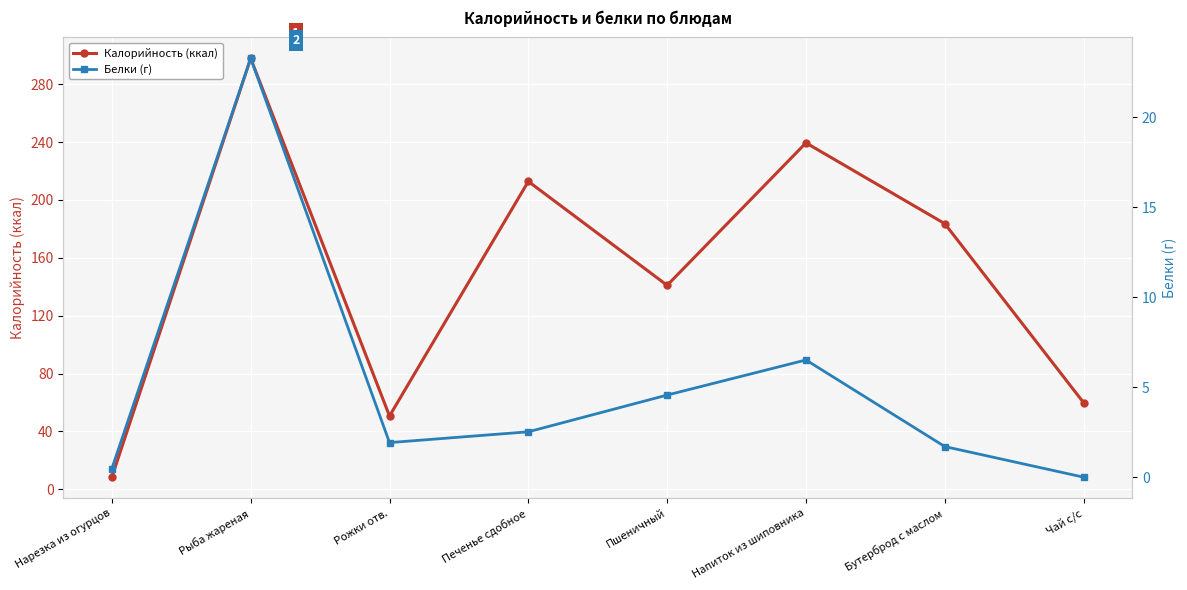

Read the Калорийность (ккал) value at Рожки отв..

50.7